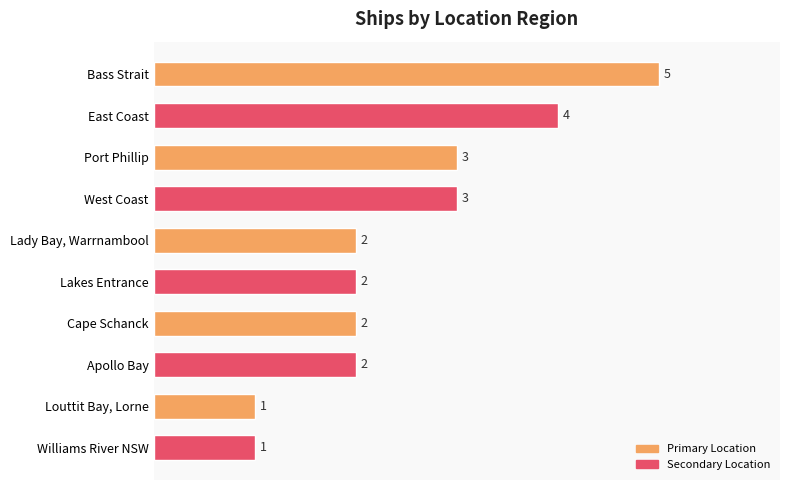

Which has a higher value, Bass Strait or Apollo Bay?

Bass Strait